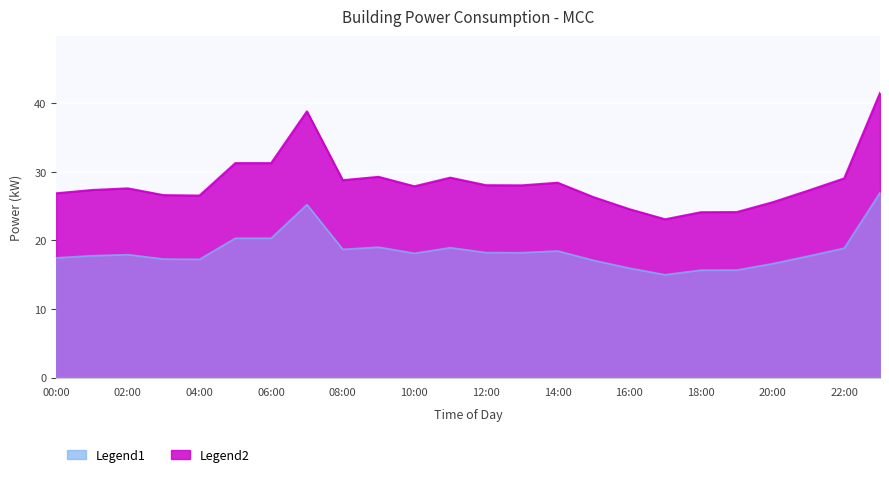

What is the label of the 6th point from the right?

18:00